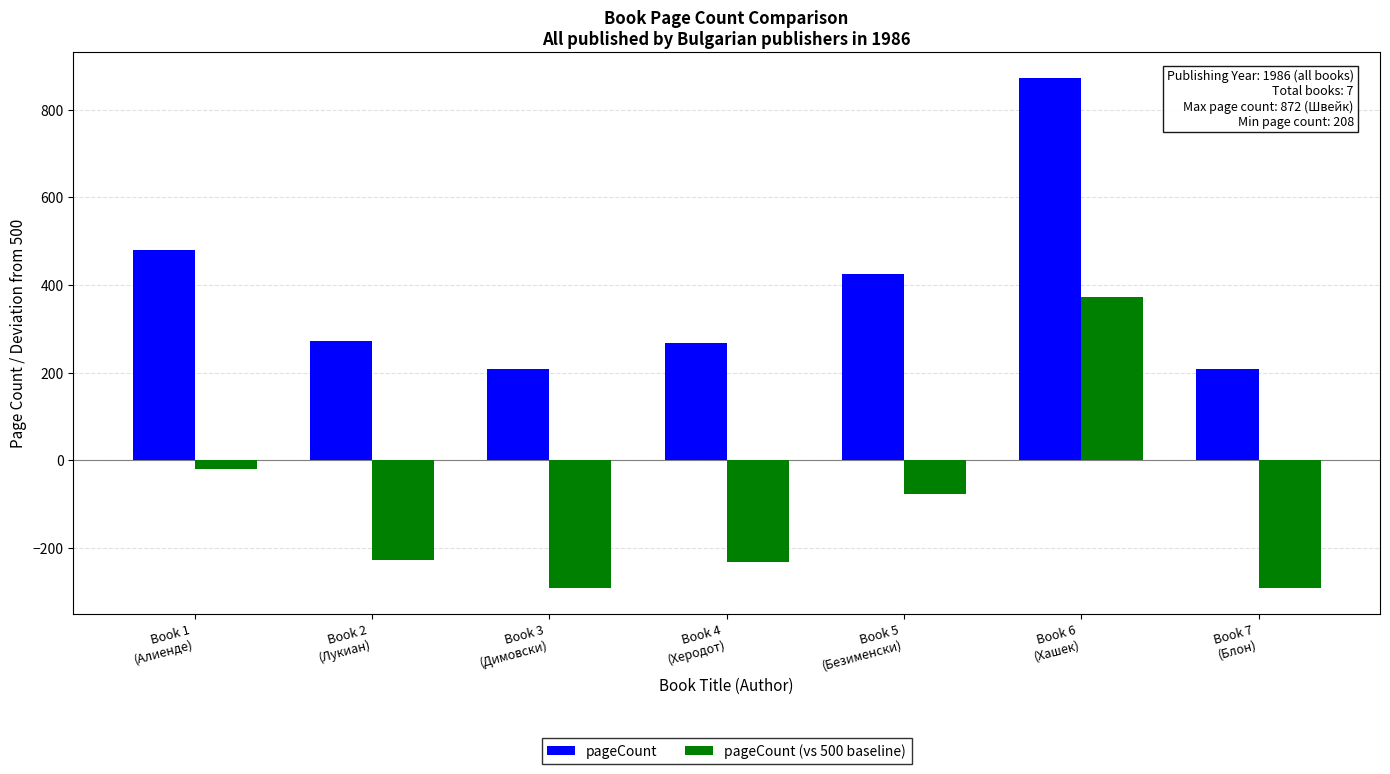

How many negative values does the pageCount (vs 500 baseline) series have?

6